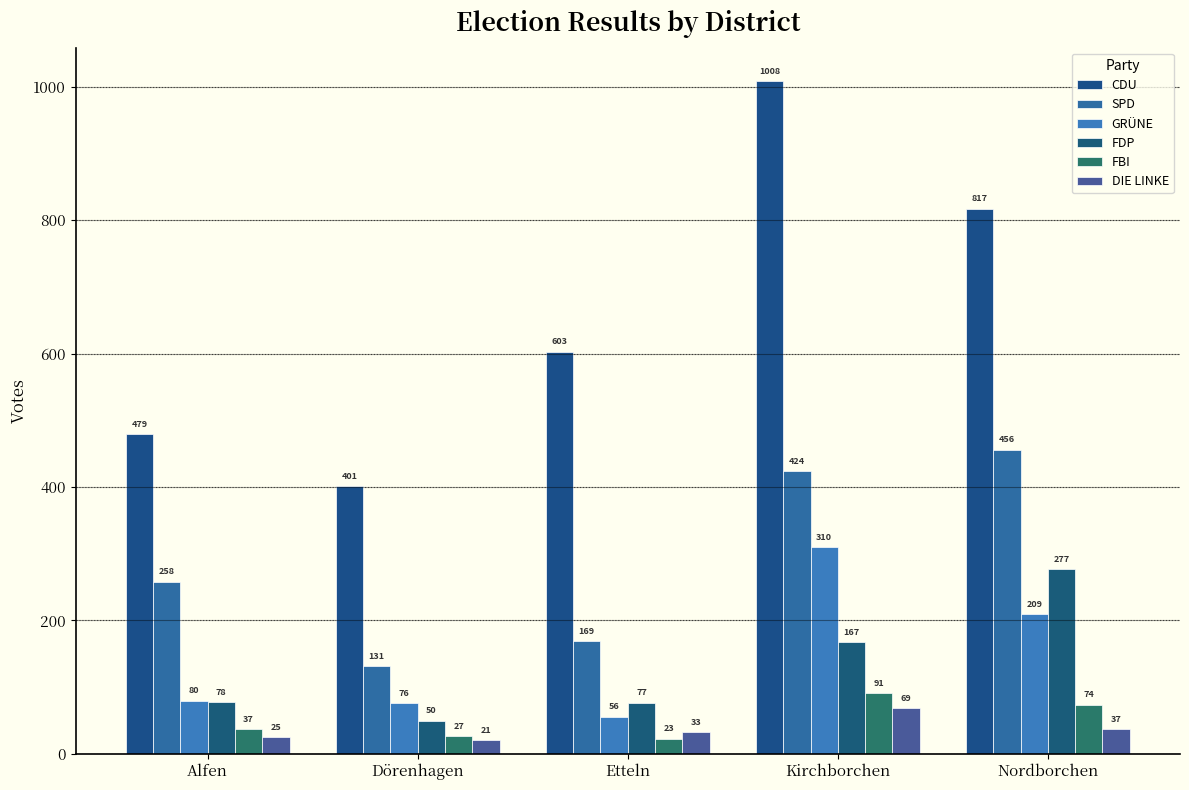

Rank the categories by SPD value from lowest to highest.

Dörenhagen, Etteln, Alfen, Kirchborchen, Nordborchen